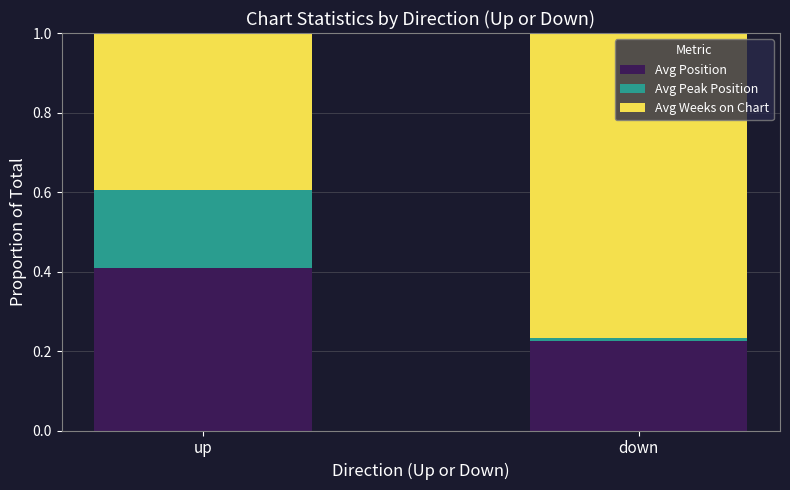

Which category has the highest value in the Avg Position series?

up